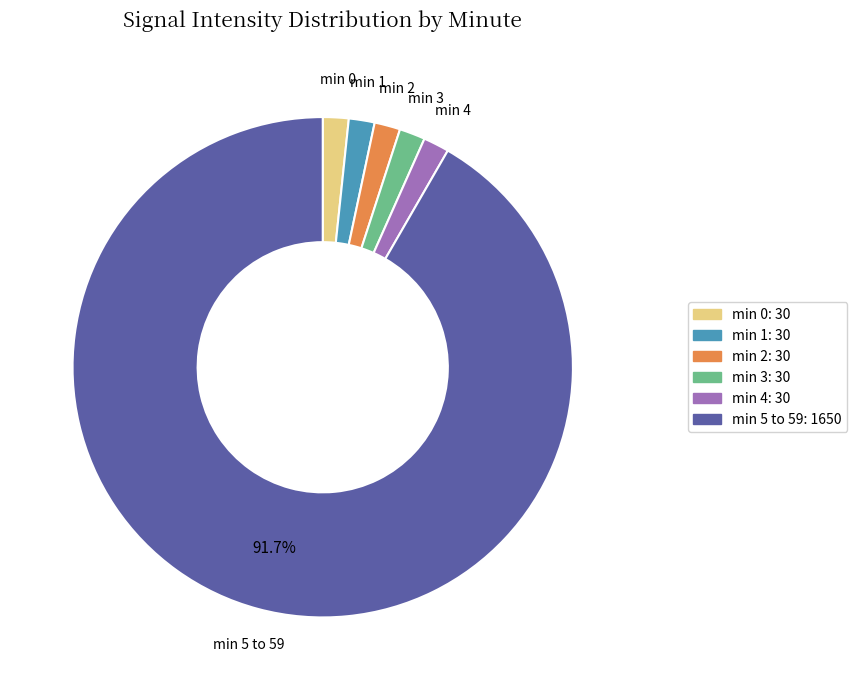

Does any single category account for the majority?

Yes